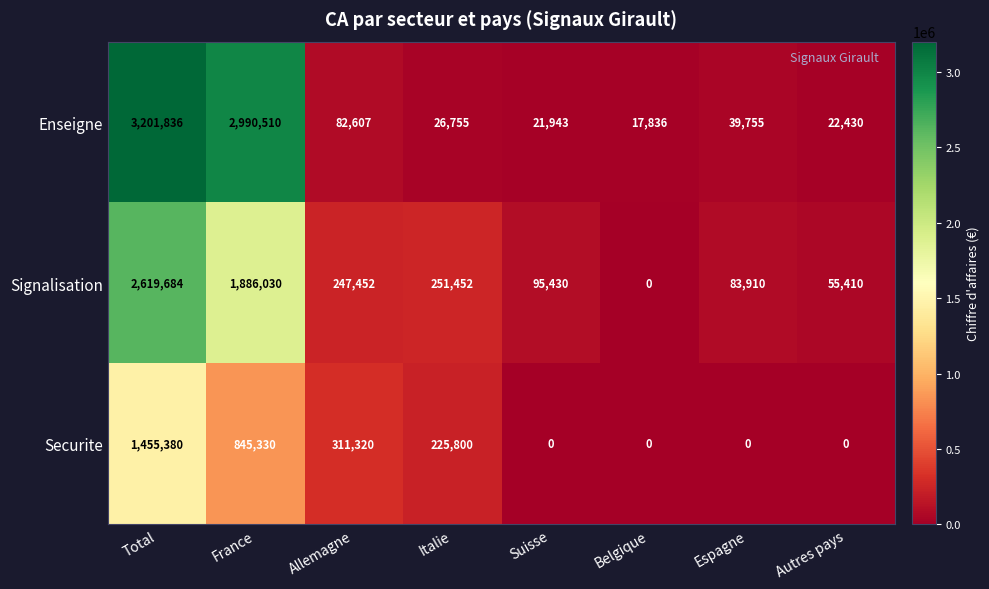

Reading left to right, transcribe all the data shown in this chart.

Enseigne: Total=3201836	France=2990510	Allemagne=82607	Italie=26755	Suisse=21943	Belgique=17836	Espagne=39755	Autres pays=22430
Signalisation: Total=2619684	France=1886030	Allemagne=247452	Italie=251452	Suisse=95430	Belgique=0	Espagne=83910	Autres pays=55410
Securite: Total=1455380	France=845330	Allemagne=311320	Italie=225800	Suisse=0	Belgique=0	Espagne=0	Autres pays=0